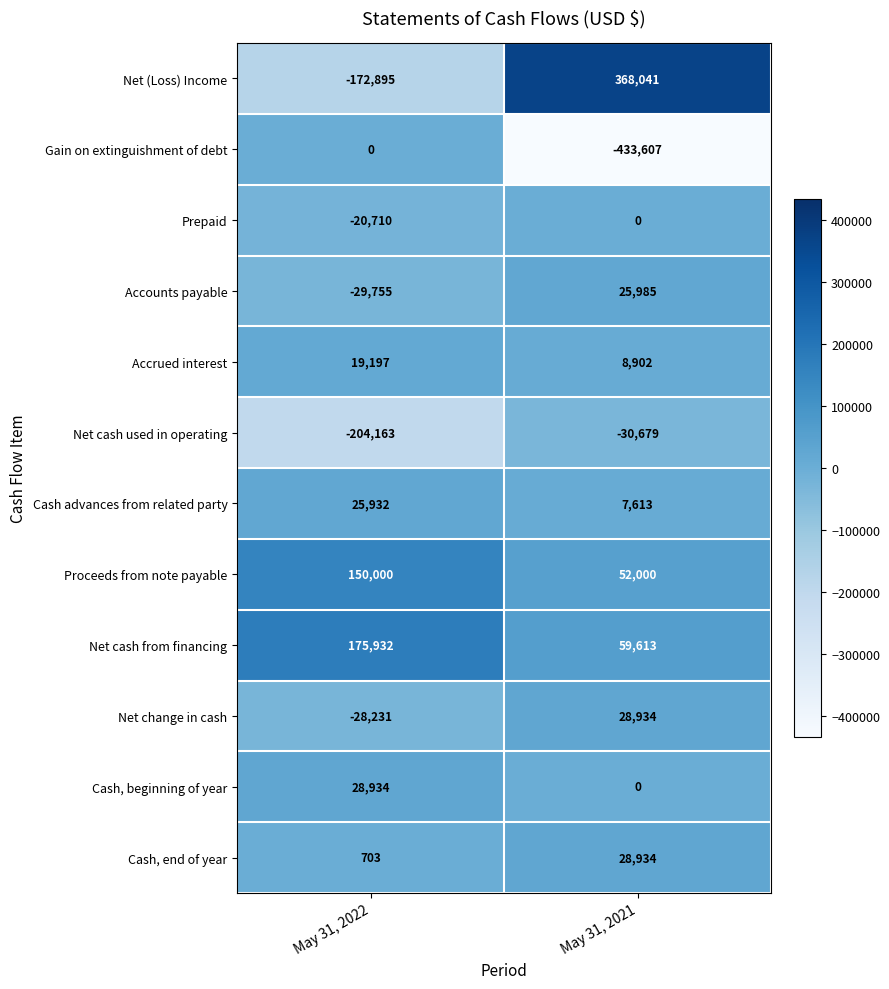

Read the Net change in cash value at May 31, 2021, to the nearest 100.

28900